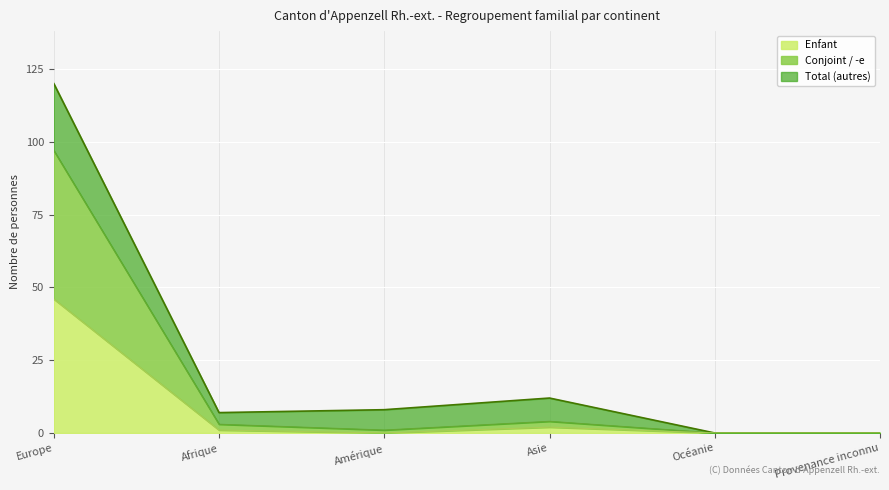

Reading left to right, list all the values displayed in this chart.

Total: 120	7	8	12	0	0
Conjoint / -e: 97	3	1	4	0	0
Enfant: 46	1	0	2	0	0